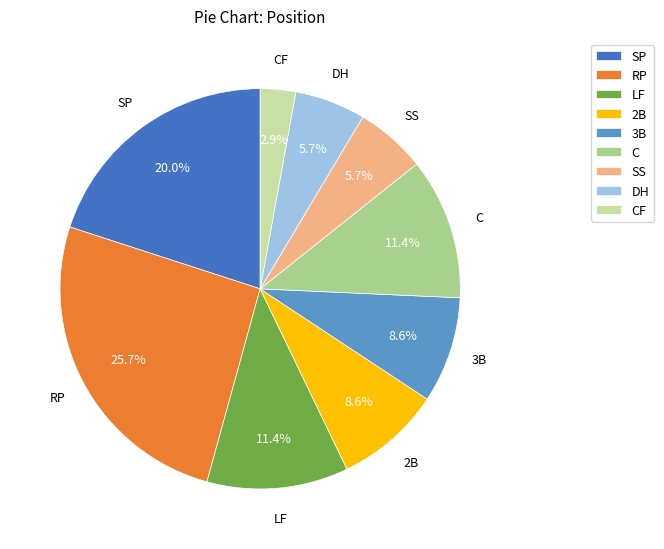

Which has a higher value, SS or 2B?

2B